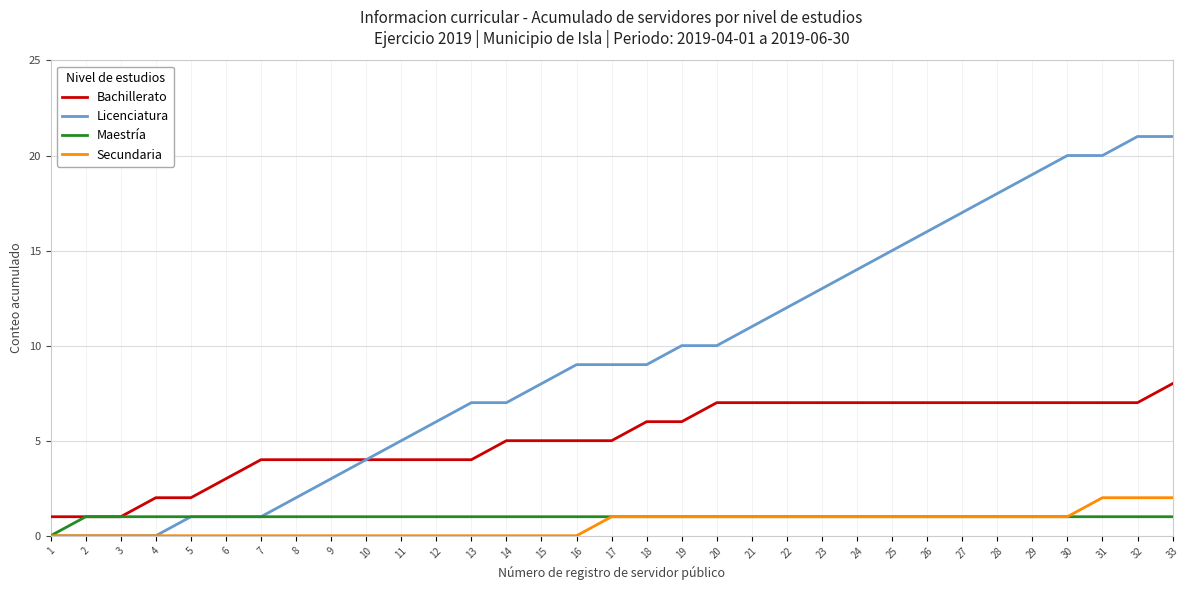

The Secundaria series shows 1 at 31. True or false?

False